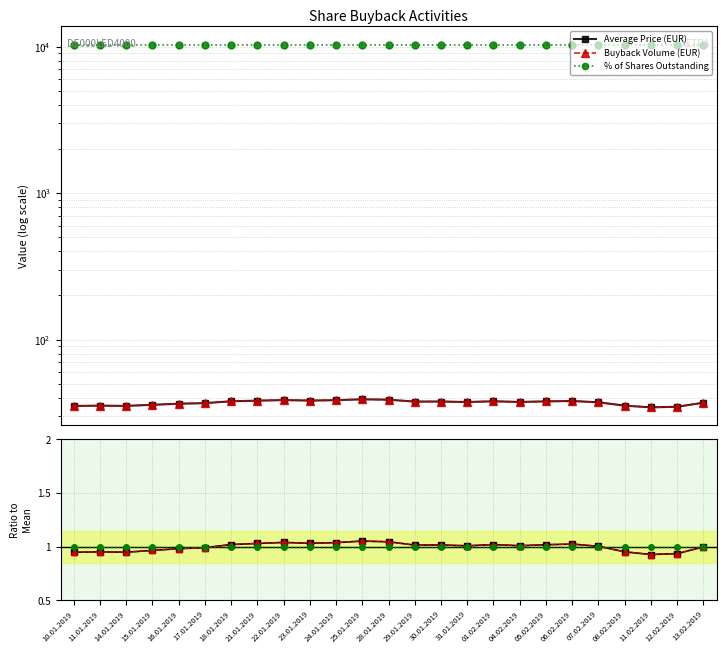

Reading left to right, transcribe all the data shown in this chart.

Average Price (EUR): 0.9	1.0	0.9	1.0	1.0	1.0	1.0	1.0	1.0	1.0	1.0	1.1	1.0	1.0	1.0	1.0	1.0	1.0	1.0	1.0	1.0	1.0	0.9	0.9	1.0
Buyback Volume (EUR): 0.9	1.0	0.9	1.0	1.0	1.0	1.0	1.0	1.0	1.0	1.0	1.1	1.0	1.0	1.0	1.0	1.0	1.0	1.0	1.0	1.0	1.0	0.9	0.9	1.0
% of Shares Outstanding: 1.0	1.0	1.0	1.0	1.0	1.0	1.0	1.0	1.0	1.0	1.0	1.0	1.0	1.0	1.0	1.0	1.0	1.0	1.0	1.0	1.0	1.0	1.0	1.0	1.0